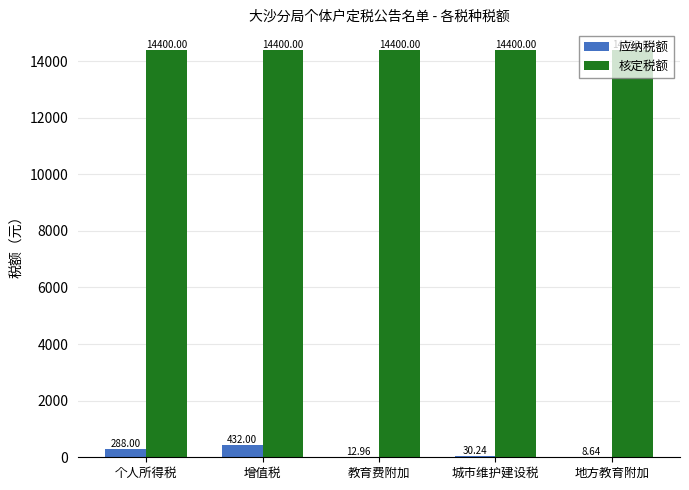

Which series has the widest spread of values?

应纳税额